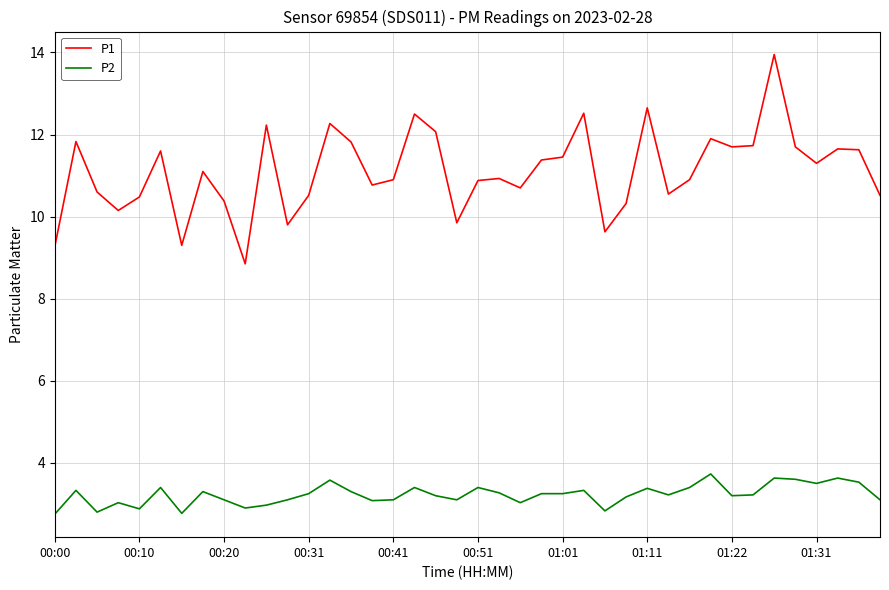

True or false: P1 and P2 intersect in this chart.

False